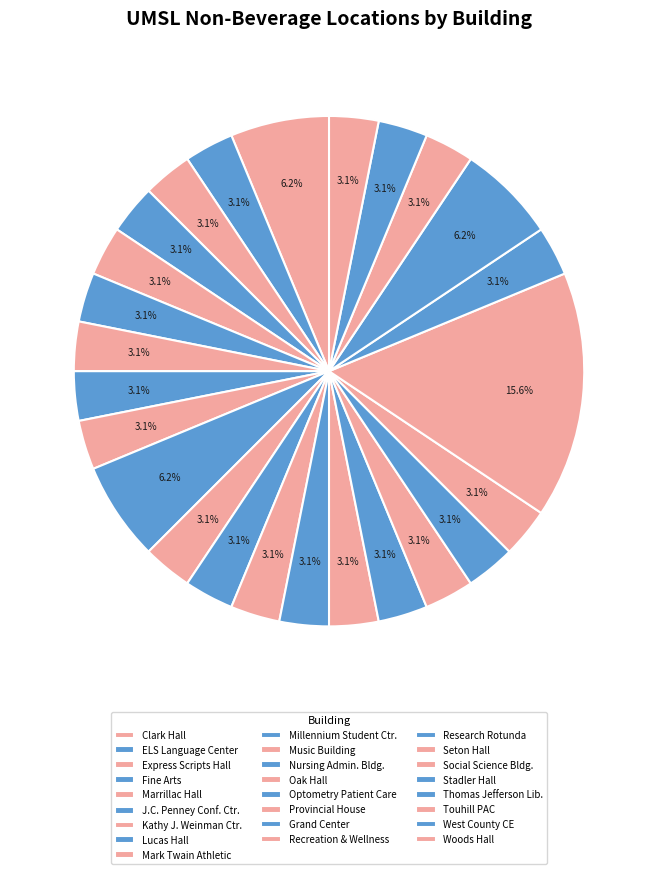

How many slices are in this pie chart?

25